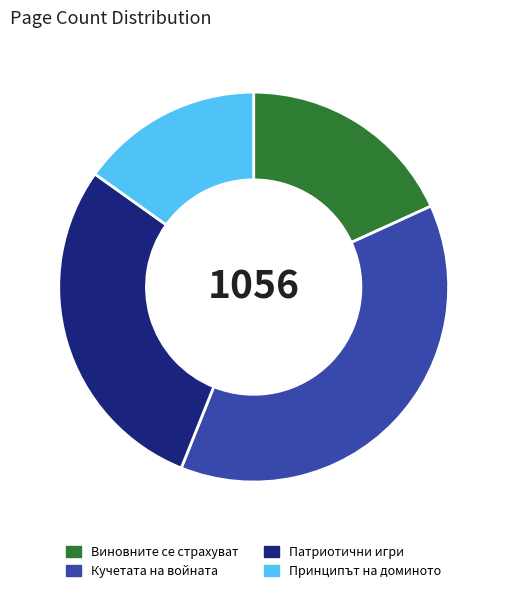

Which has a higher value, Принципът на доминото or Виновните се страхуват?

Виновните се страхуват